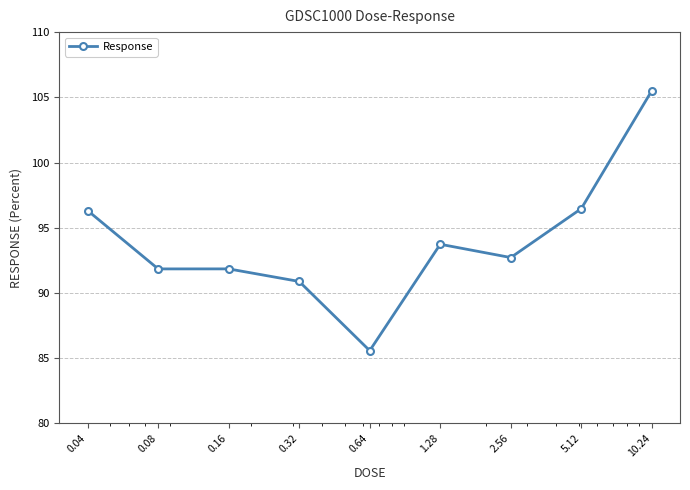

What is the minimum value shown in the chart?

85.6